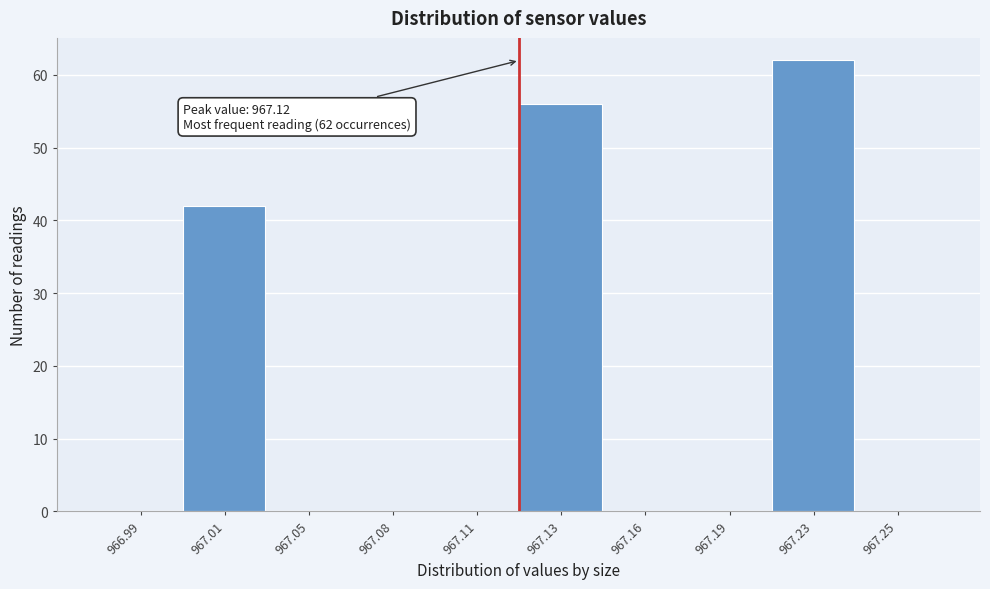

Reading right to left, list all the values displayed in this chart.

967.25=0	967.23=62	967.19=0	967.16=0	967.13=56	967.11=0	967.08=0	967.05=0	967.01=42	966.99=0